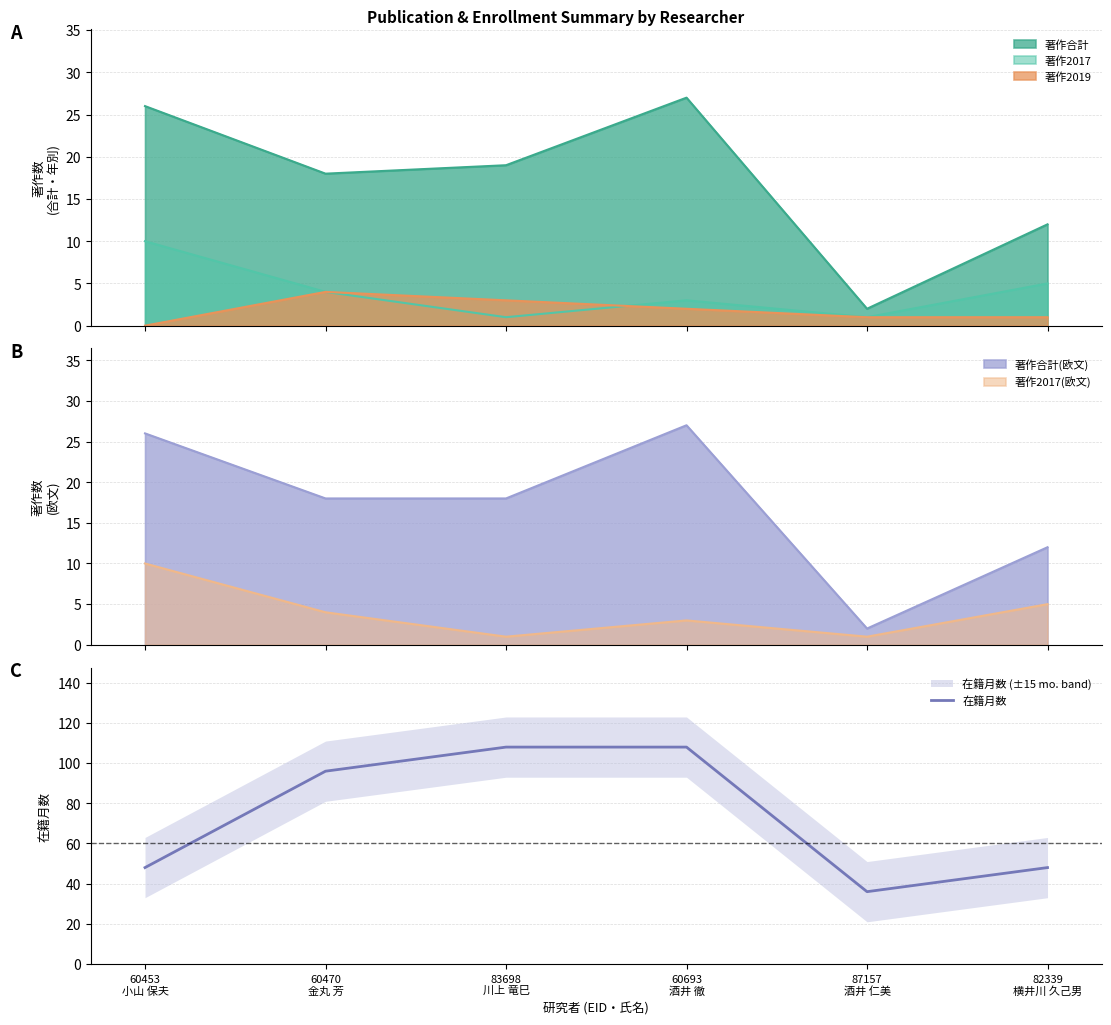

What is the change in value from 60470
金丸 芳 to 83698
川上 竜巳?

+12